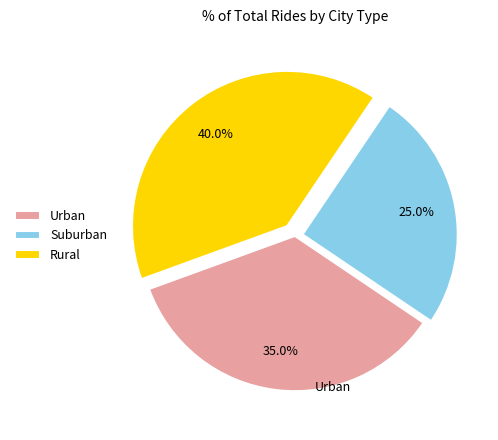

Is there a majority slice in this chart?

No